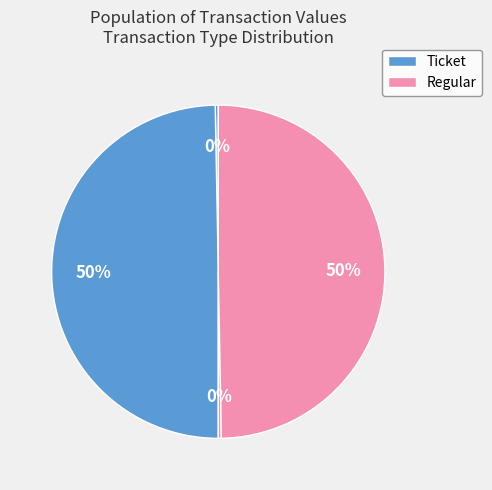

How many slices are in this pie chart?

4